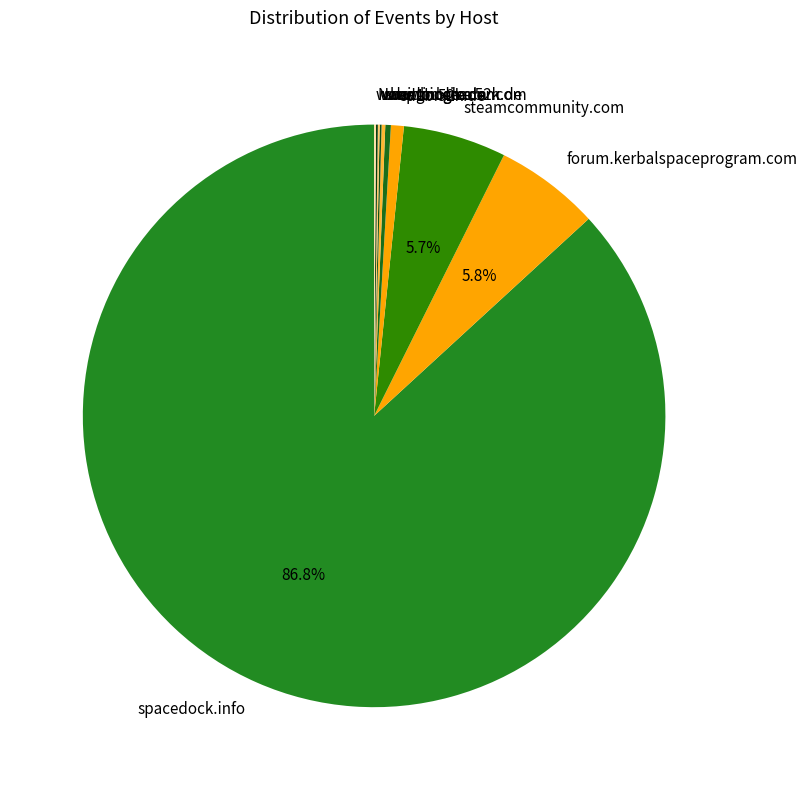

What is the largest slice in the pie chart?

spacedock.info